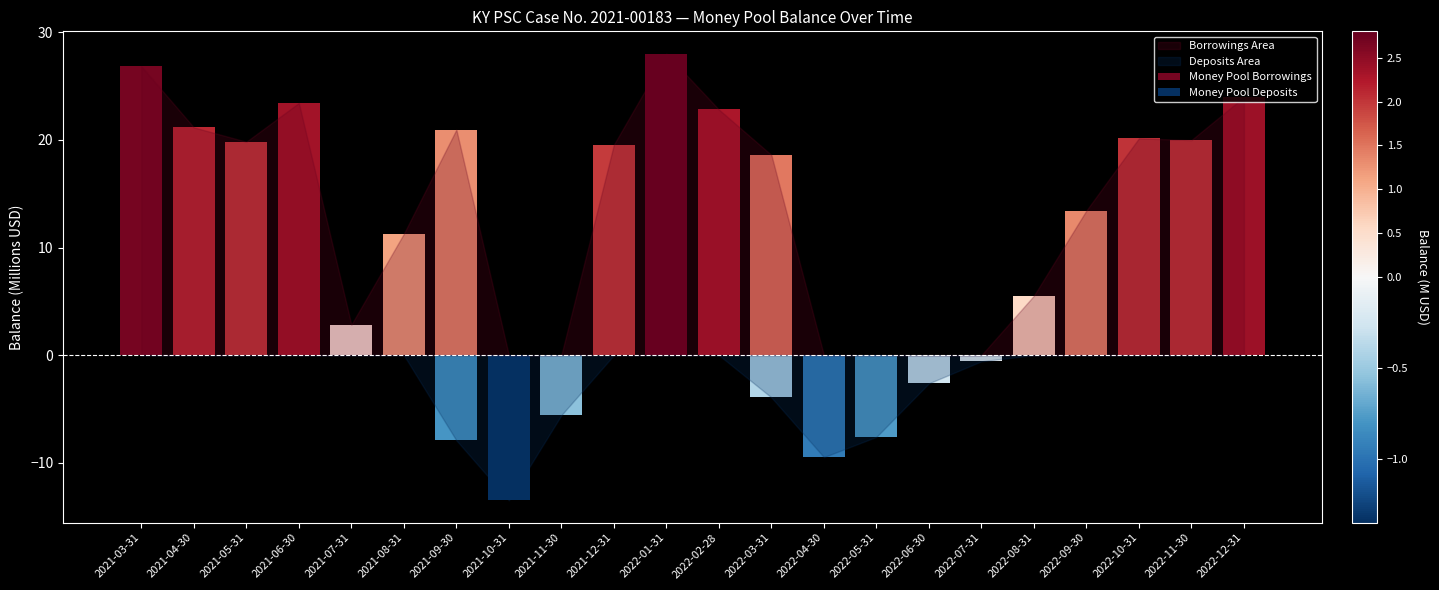

What is the sum of all Money Pool Borrowings (Beg) values?

298478956.8